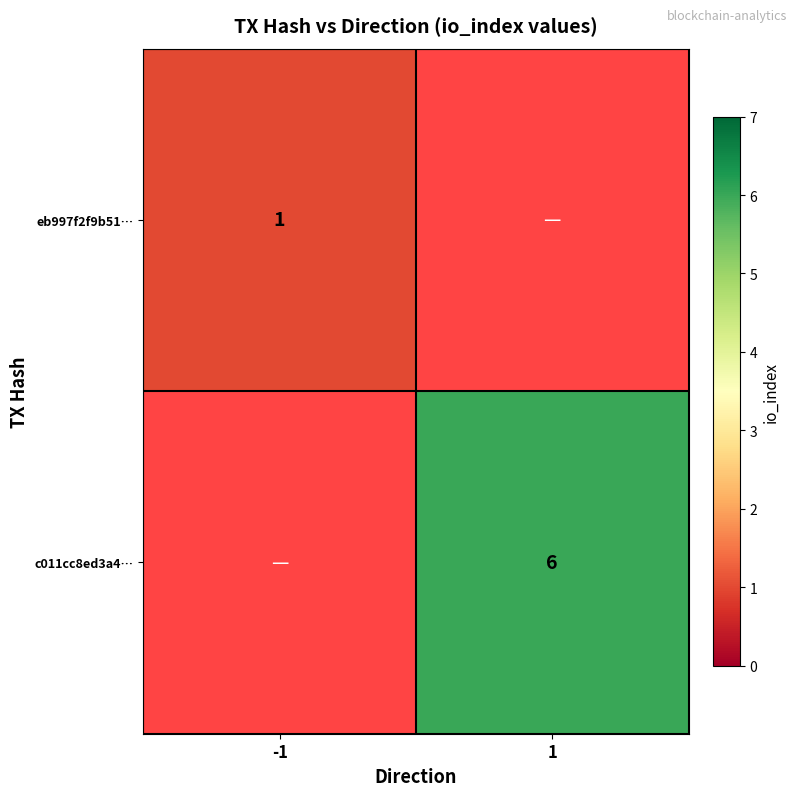

Is it true that eb997f2f9b51… equals 1 at -1?

True